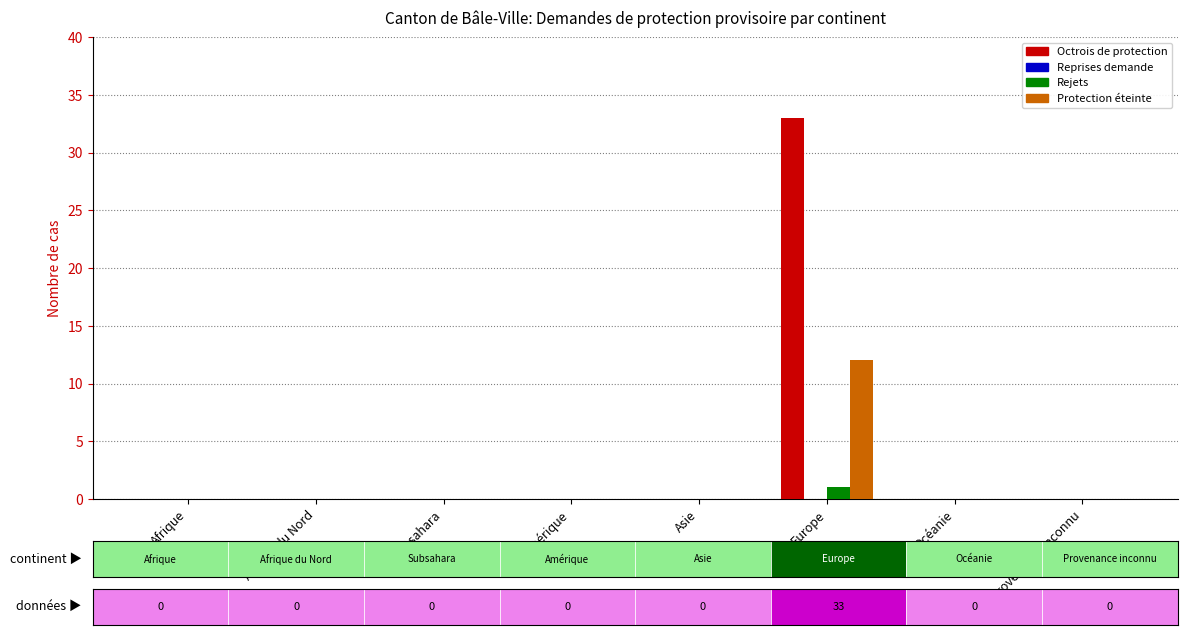

What is the label of the 2nd bar from the right?

Océanie